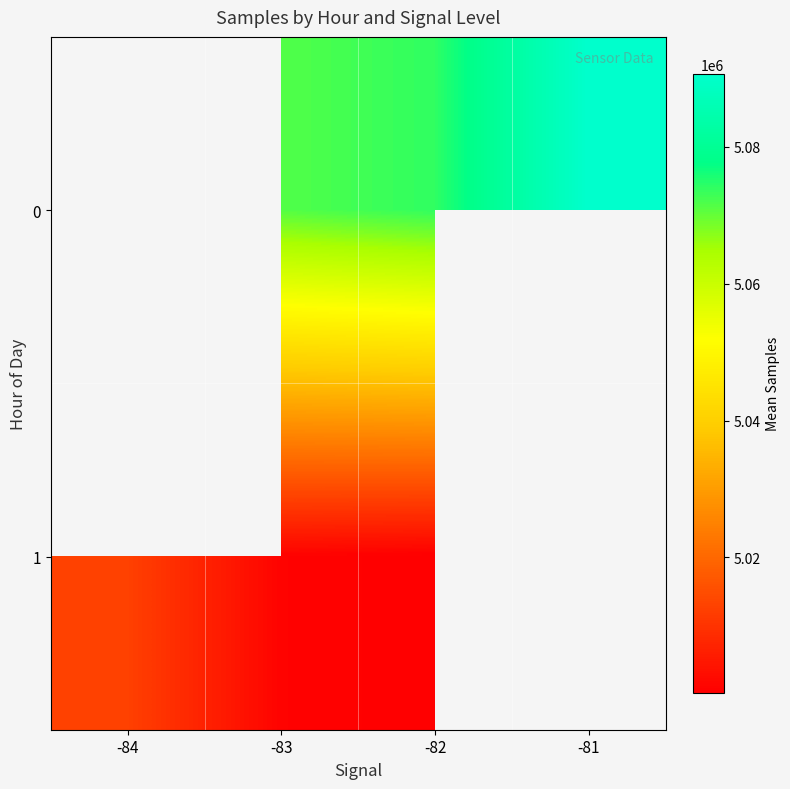

What is the difference between the highest and lowest values at -83?

70439.6